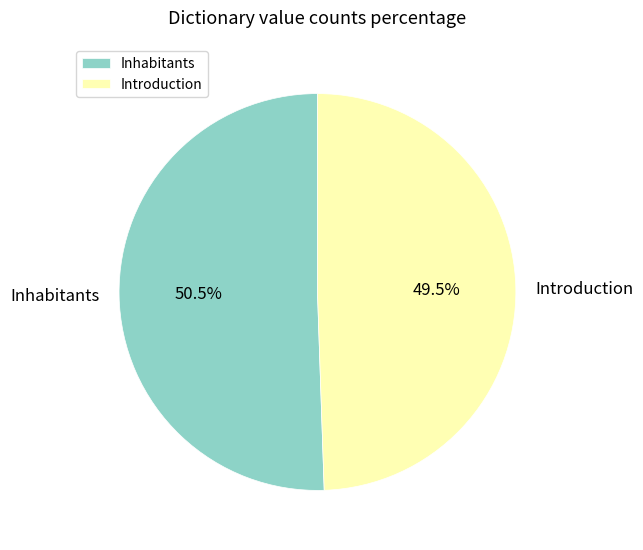

What is the ratio of the value at Inhabitants to the value at Introduction?

1.0